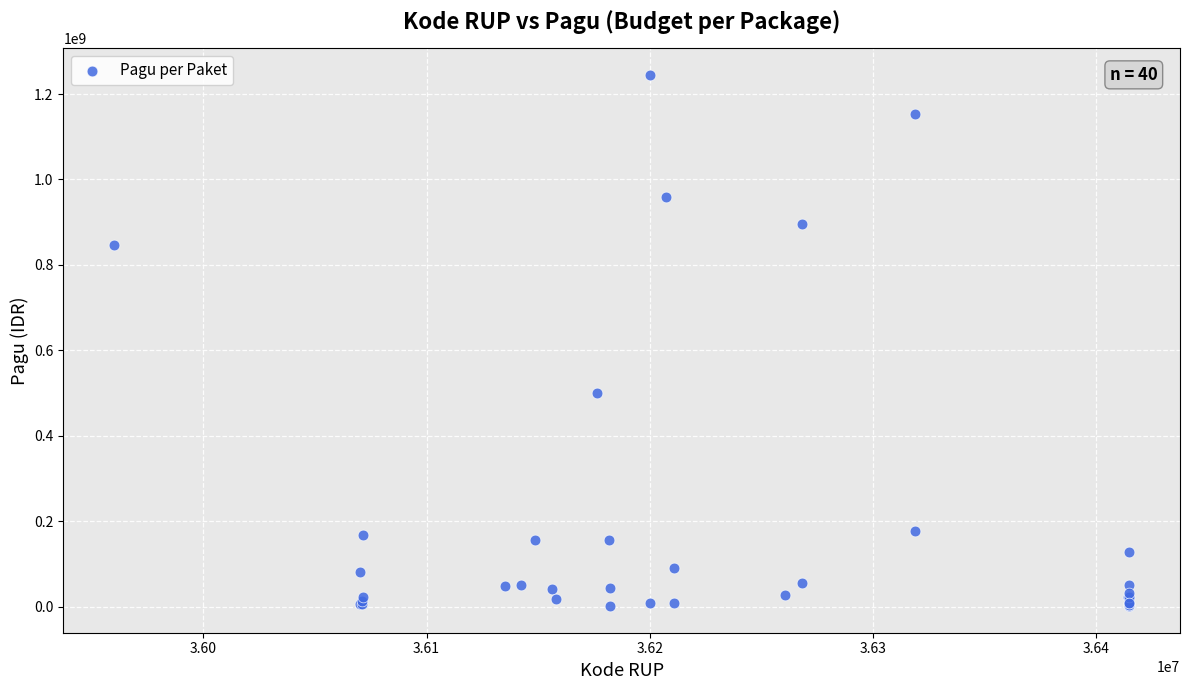

What Y value in the scatter plot is closest to 622840000?

499932000